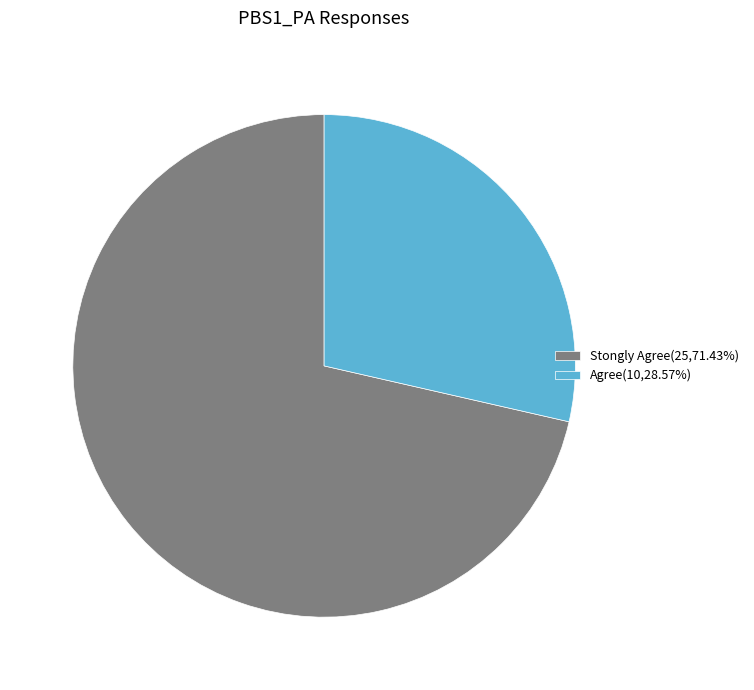

Combined, do Stongly Agree(25,71.43%) and Agree(10,28.57%) account for over 50%?

Yes